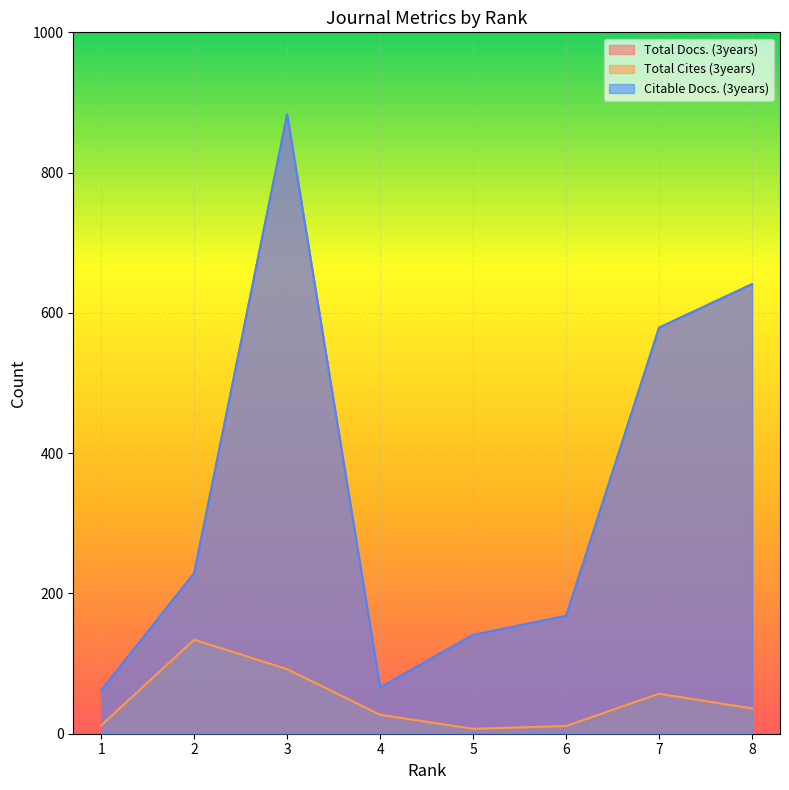

What is the difference between the maximum and minimum values in the Total Docs. (3years) series?

821